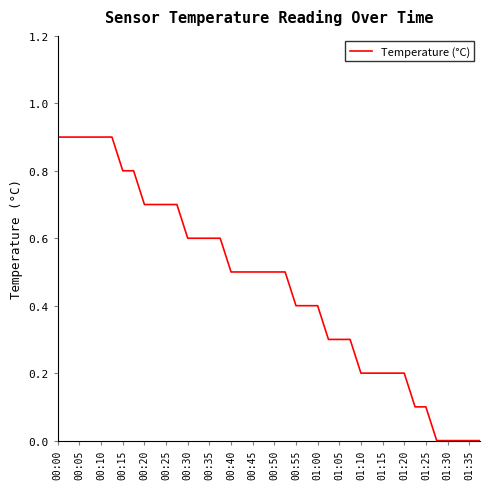

What is the difference between the maximum and minimum values?

0.9